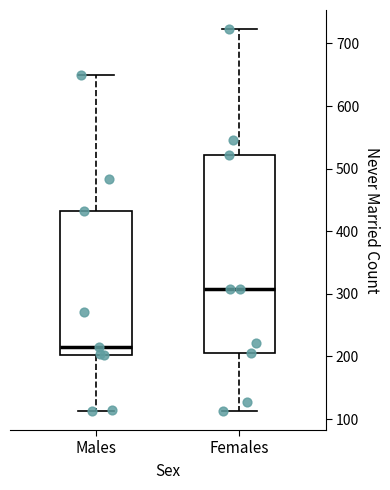

Comparing the boxes themselves (not the whiskers), which one is the tallest?

Females